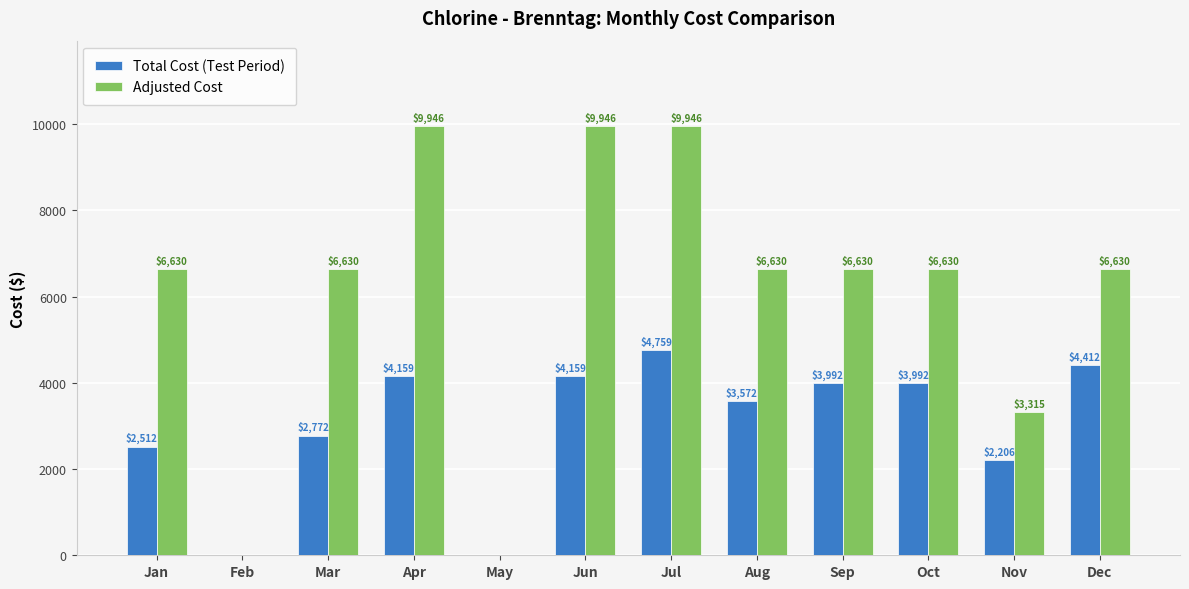

Which series has the largest total across all categories?

Adjusted Cost